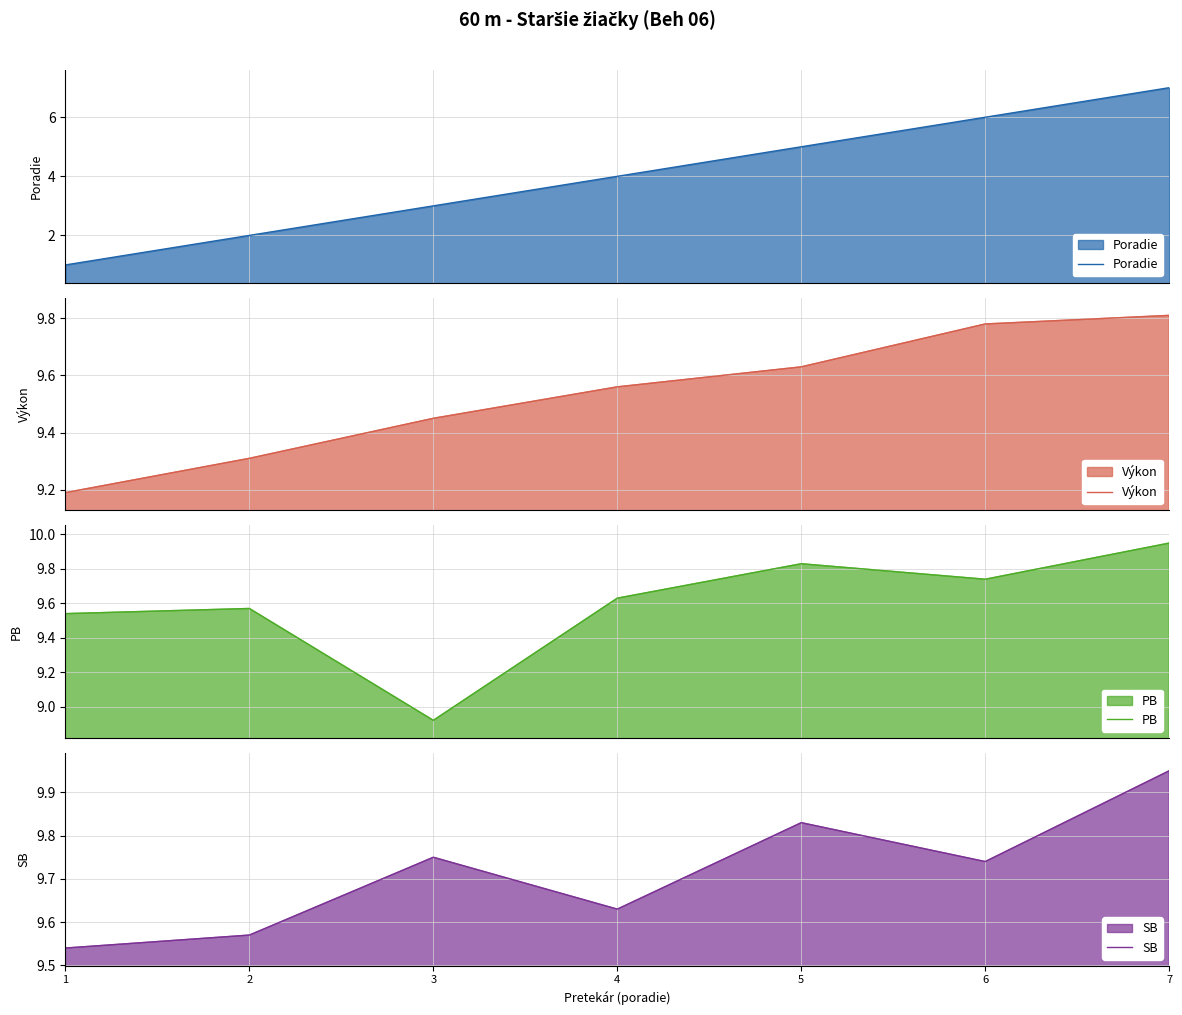

True or false: SB and PB intersect in this chart.

False